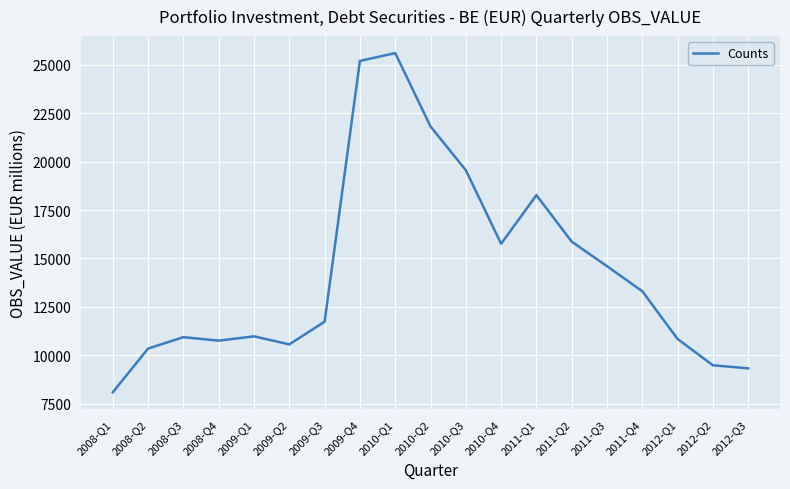

How many series are shown in this chart?

1